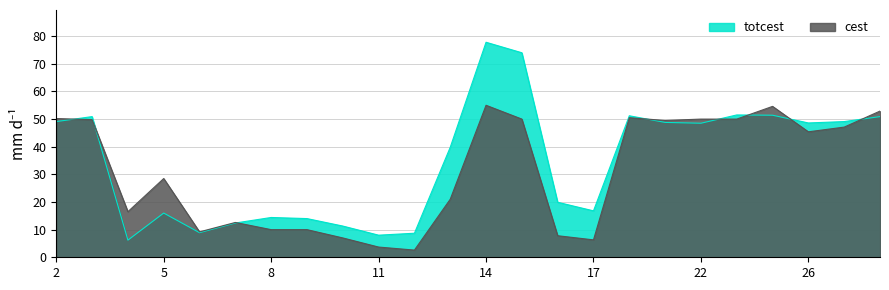

What value does the cest series have at 26?

45.4